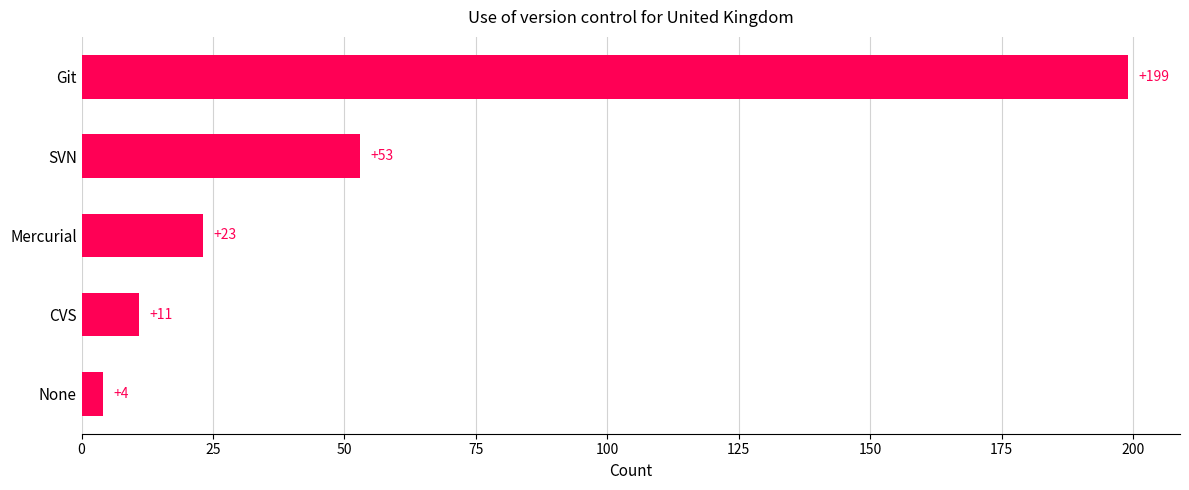

How many categories are shown in the chart?

5